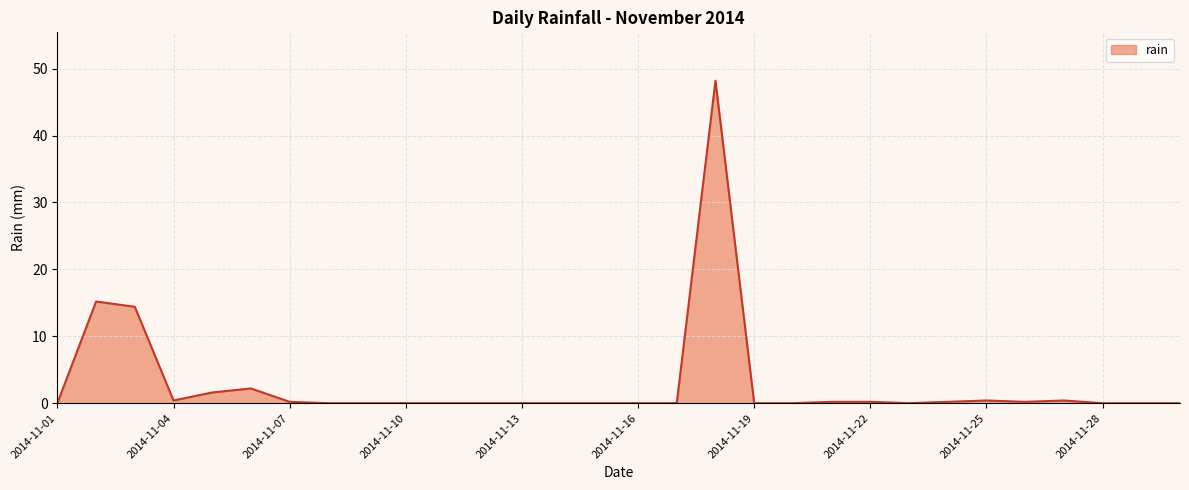

What is the maximum value shown in the chart?

48.2